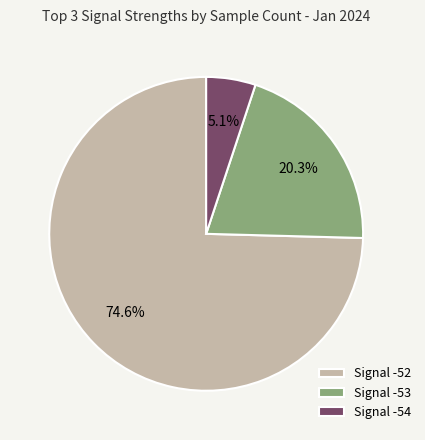

Is there a majority slice in this chart?

Yes